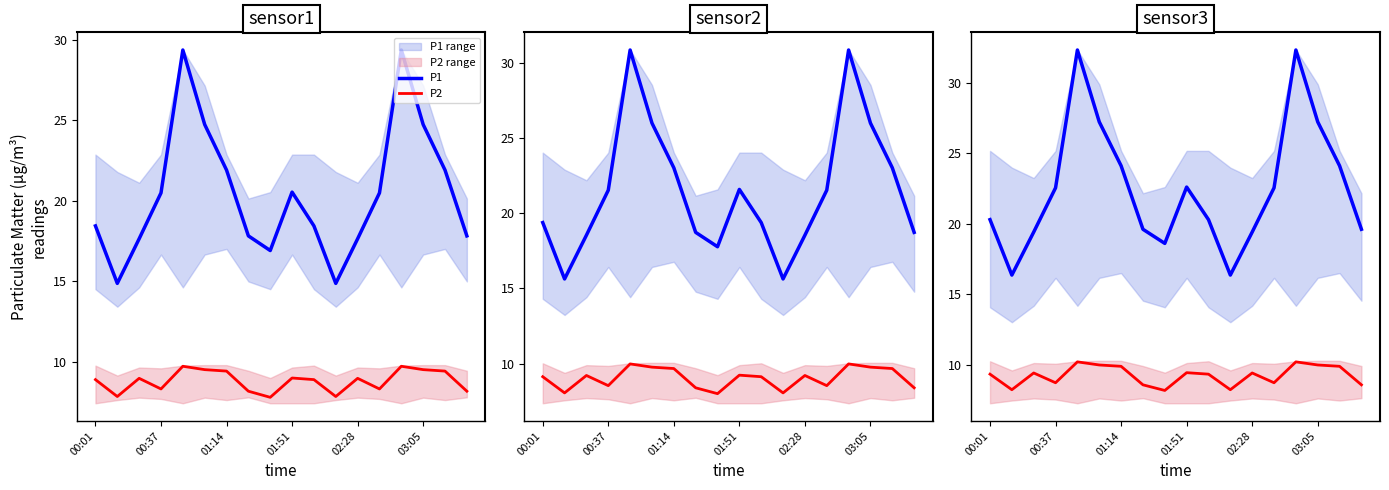

What is the difference between the P1 values at 00:01 and 01:14?

3.8